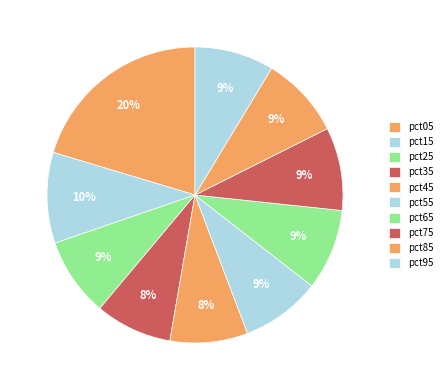

How many segments does this pie chart have?

10